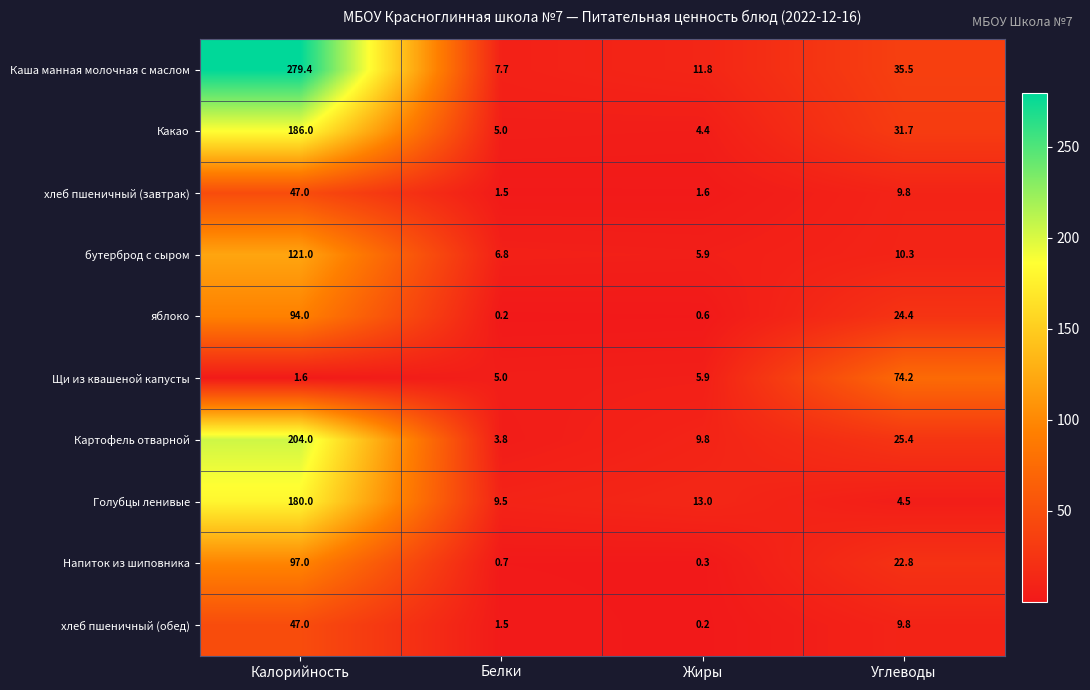

What is the minimum value for Голубцы ленивые?

4.5